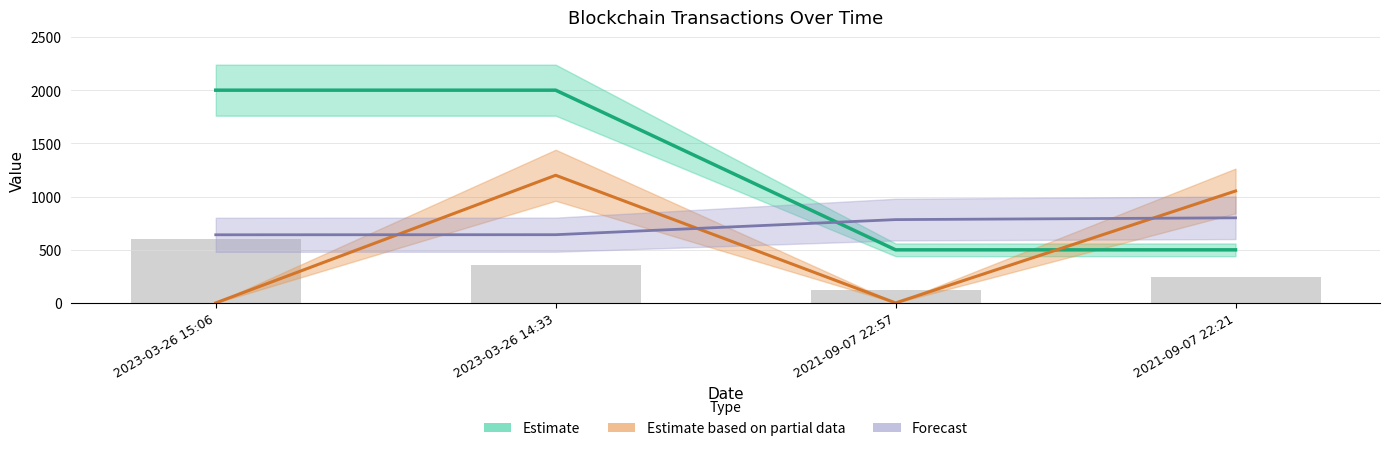

Which category has the lowest value across all series?

2021-09-07 22:57